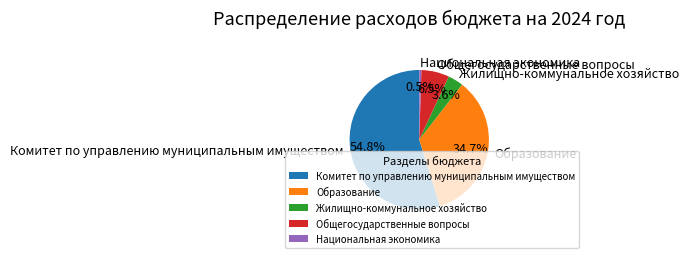

Is there any slice that represents more than half of the pie?

Yes